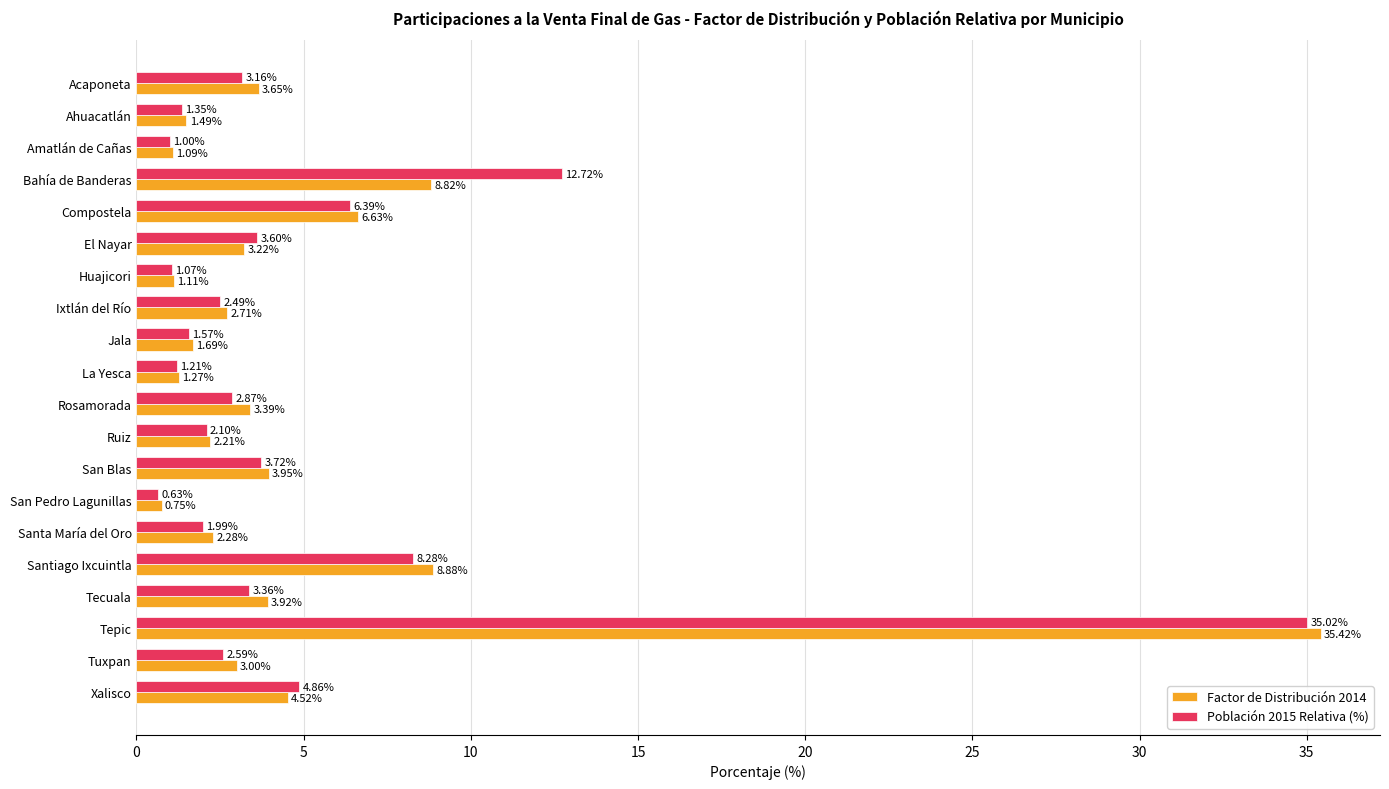

What are all the series names shown in the legend?

Factor de Distribución 2014, Población 2015 Relativa (%)